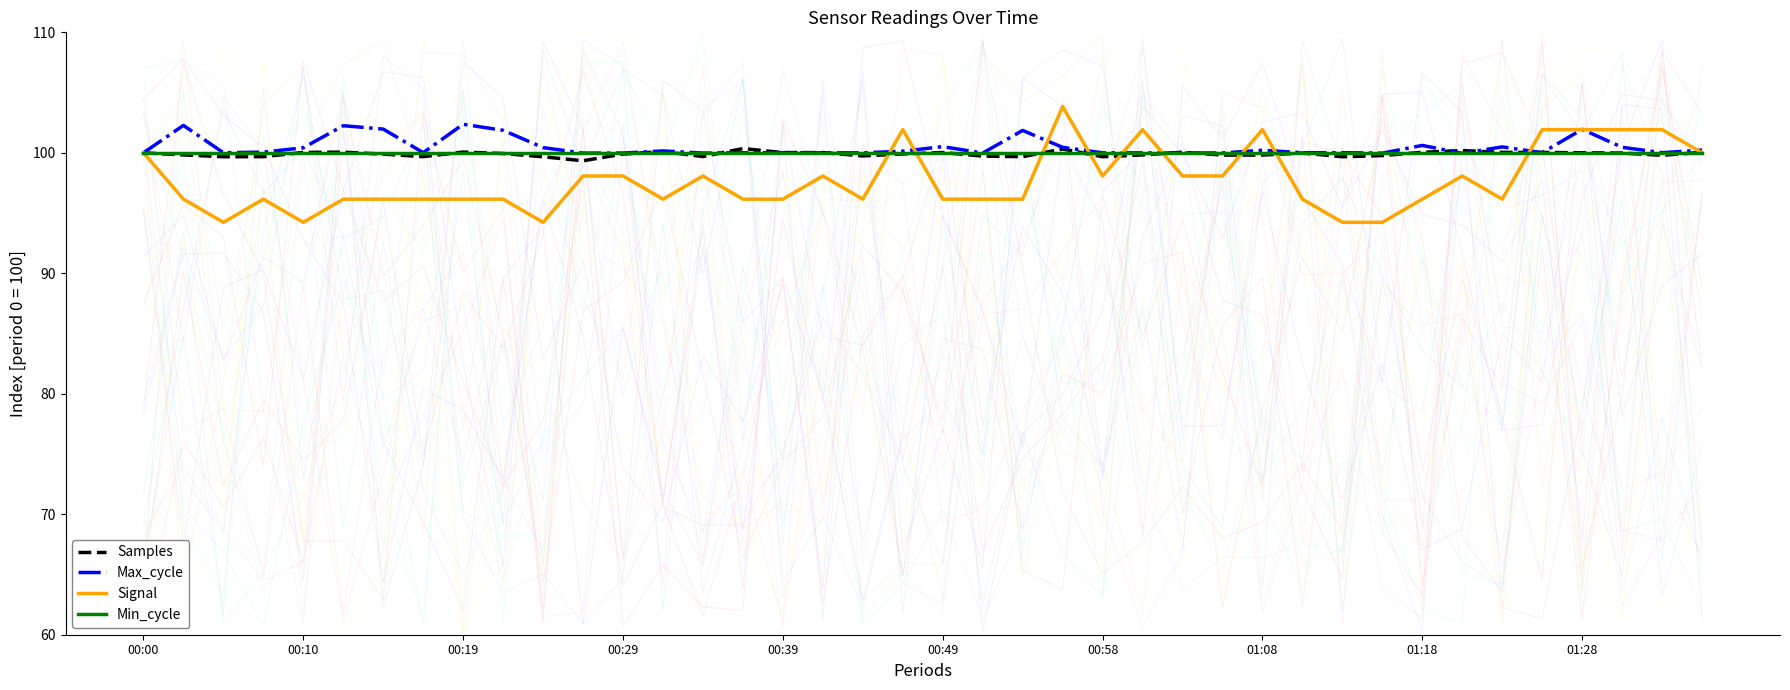

How many lines are shown in the chart?

4